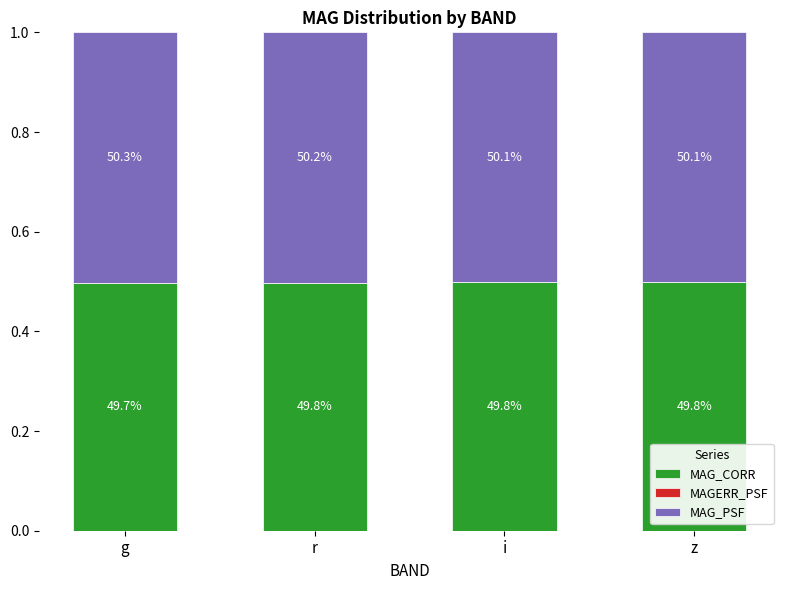

Does the chart contain stacked bars?

Yes